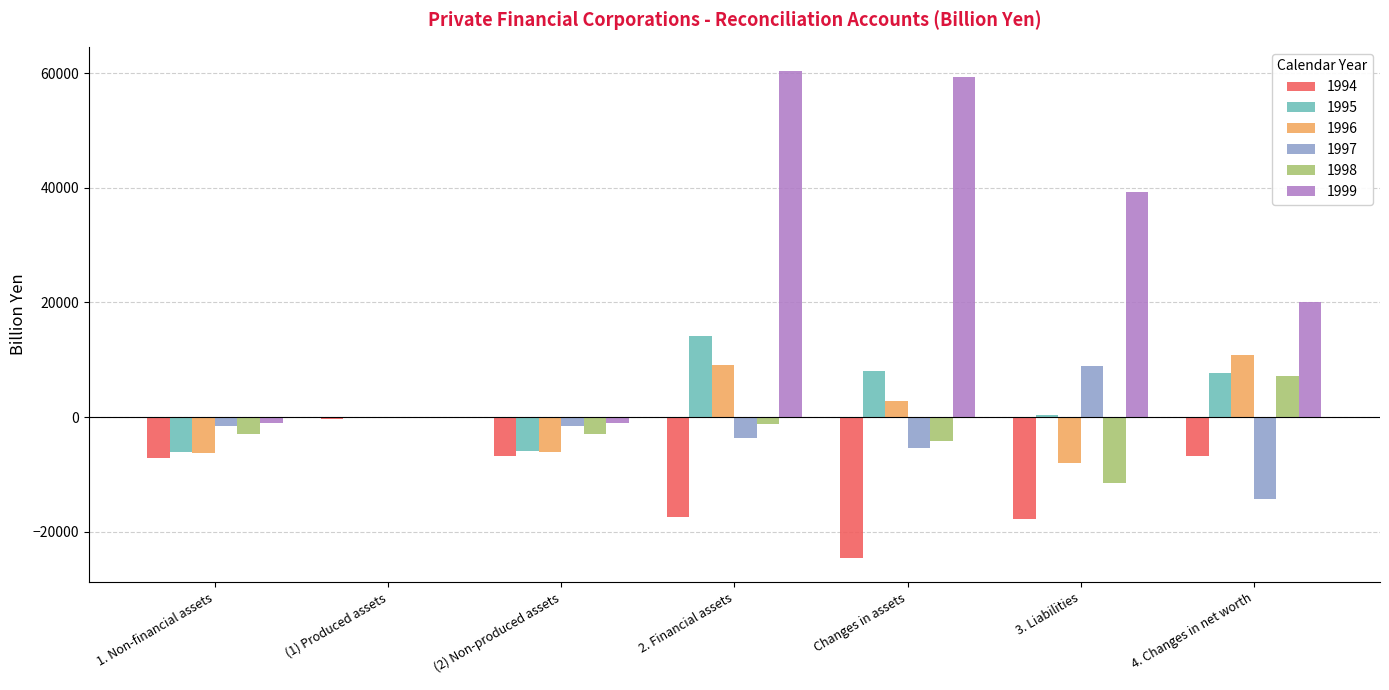

What is the average value of the 1995 series?

2569.3